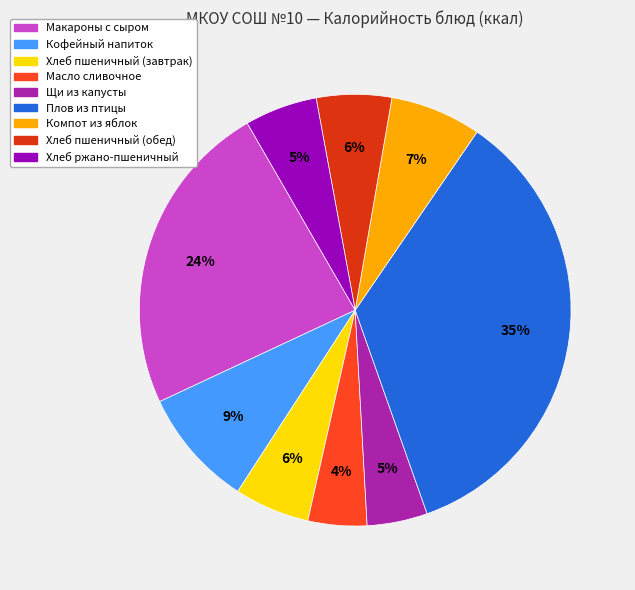

How many slices are in this pie chart?

9